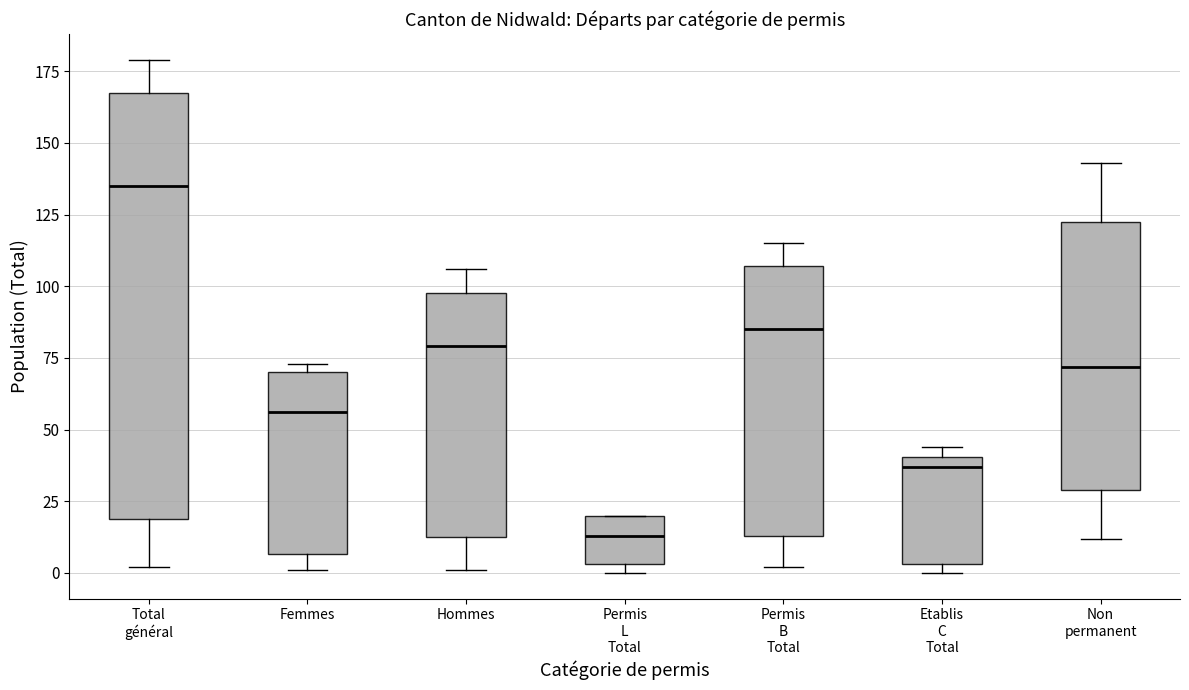

Which box has the highest median line?

Total général